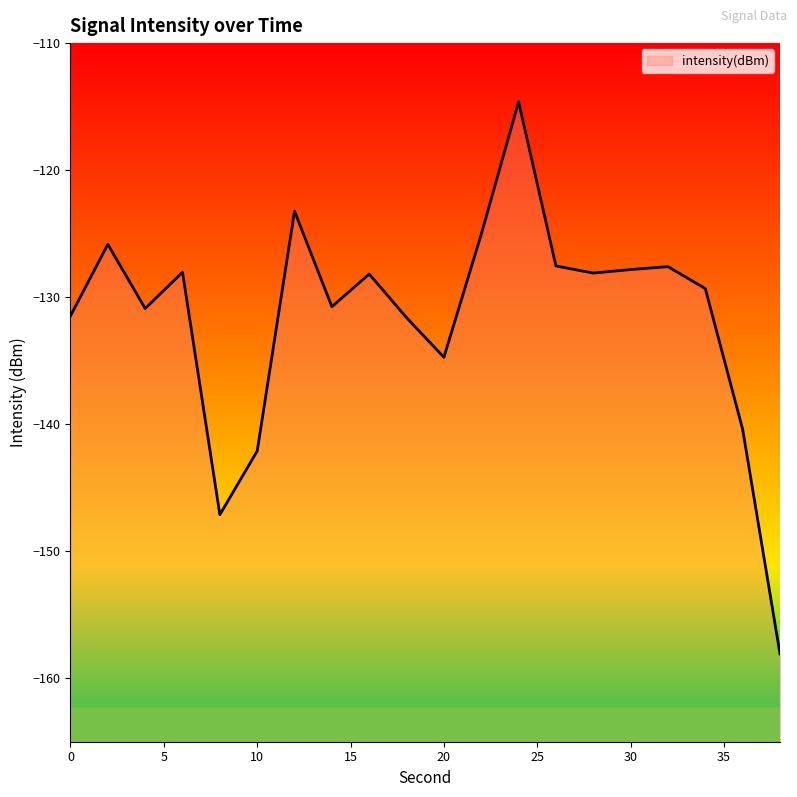

List the labels in order of value, smallest first.

38, 8, 10, 36, 20, 18, 0, 4, 14, 34, 16, 28, 6, 30, 32, 26, 2, 22, 12, 24